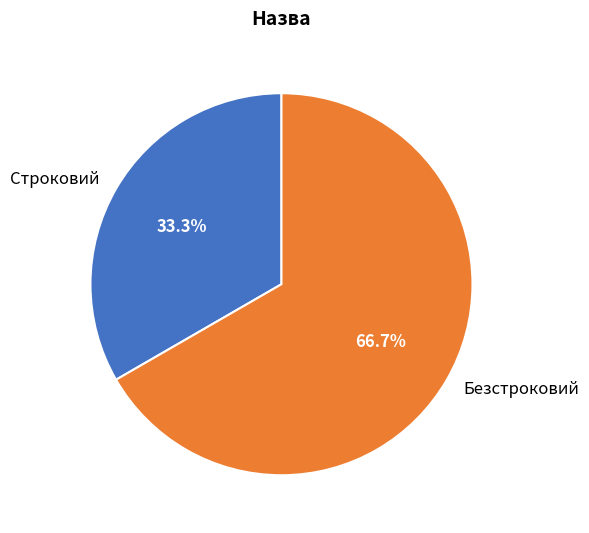

Count the number of slices in the pie.

2